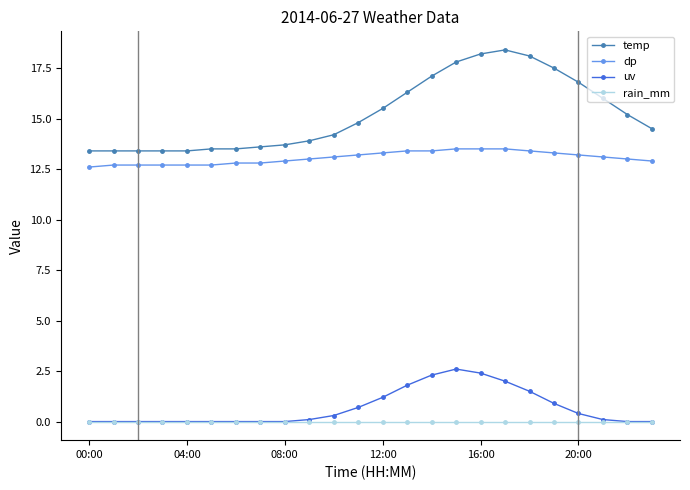

Which series has the largest range (max minus min)?

temp